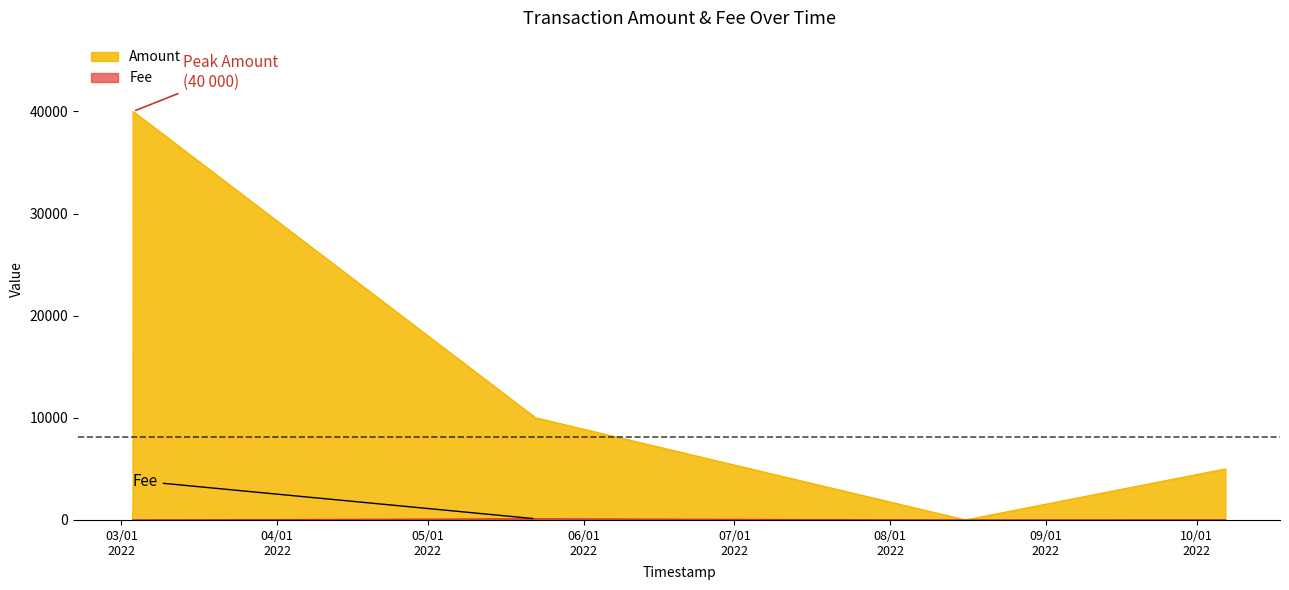

How many values in the Fee series exceed 4?

7